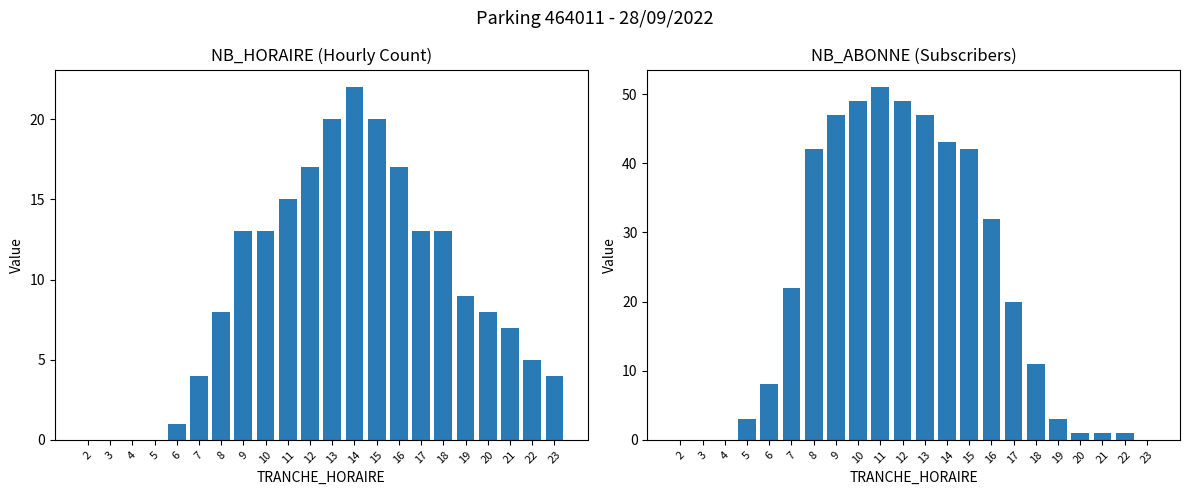

The NB_HORAIRE series shows 10 at 3. True or false?

False